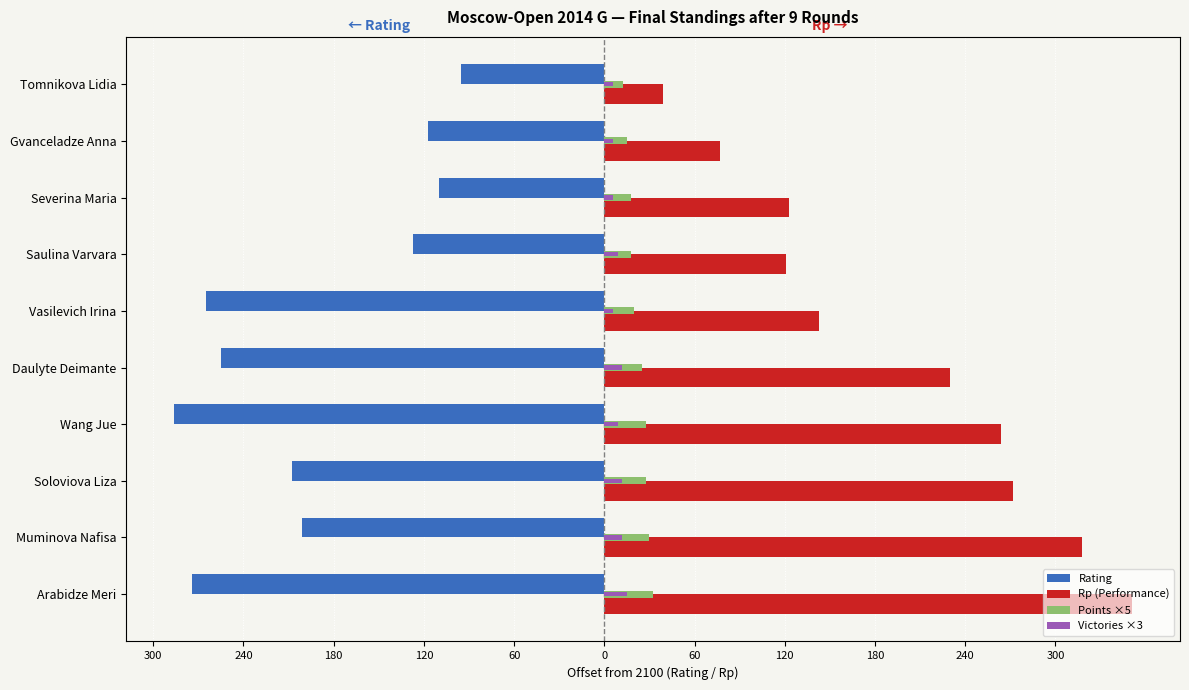

What are all the series names shown in the legend?

Rating, Rp (Performance), Points ×5, Victories ×3